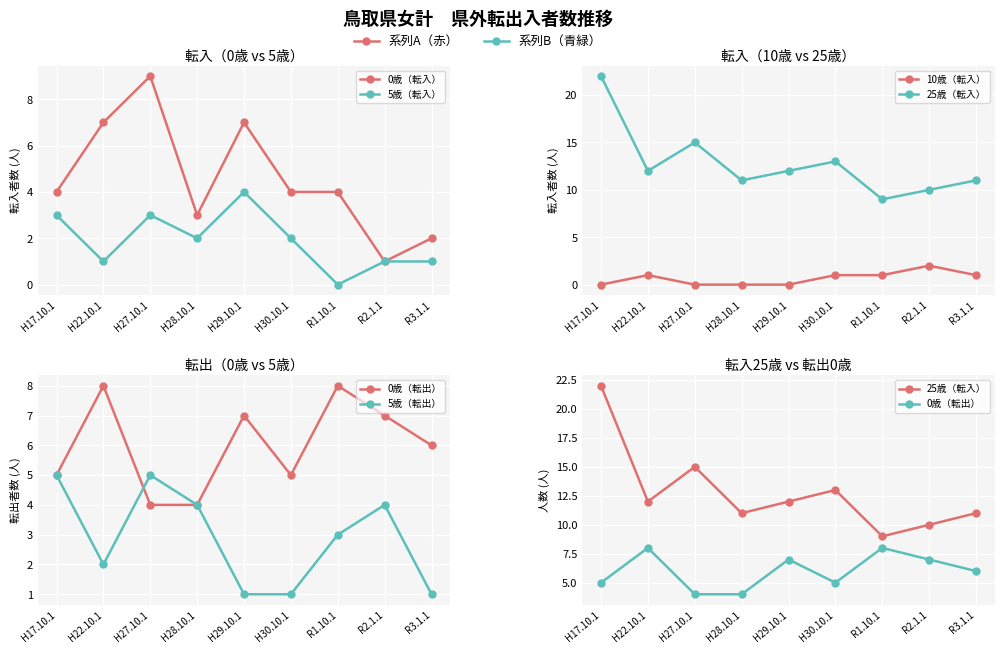

How many lines are shown in the chart?

6